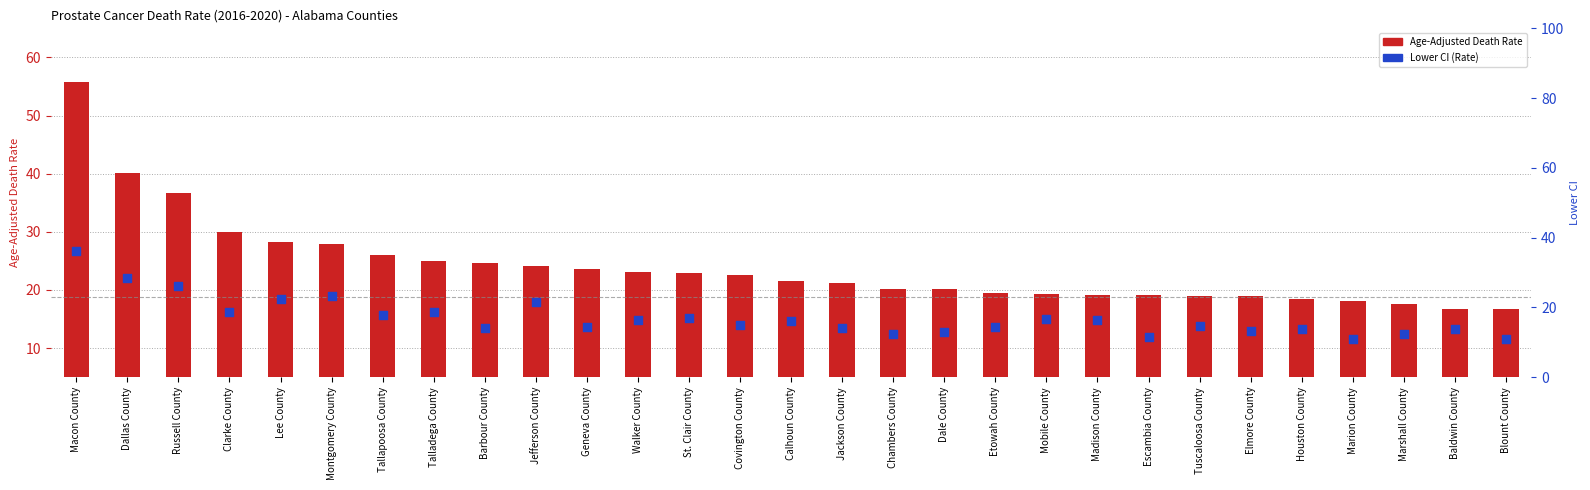

Which series reaches the minimum Y coordinate?

Lower CI (Rate)